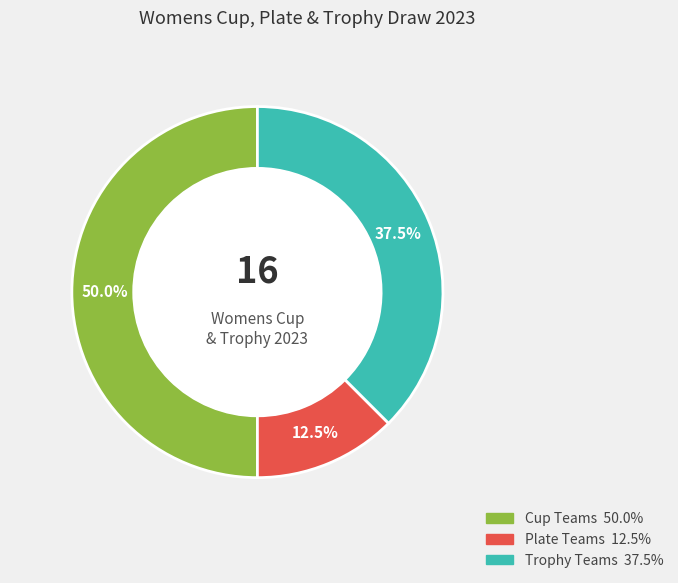

Between Cup and Trophy, which is larger?

Cup